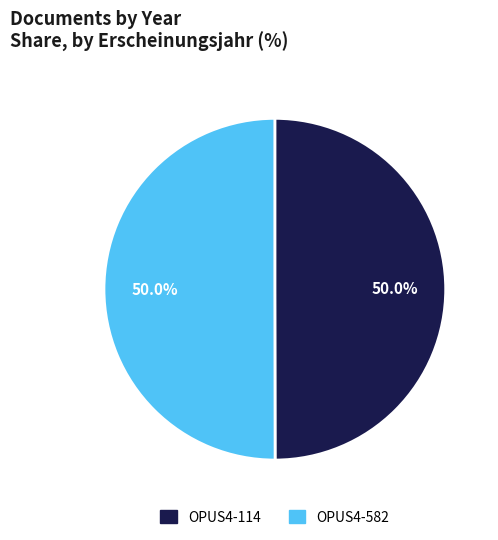

What percentage is the OPUS4-582 slice, to the nearest percent?

50%